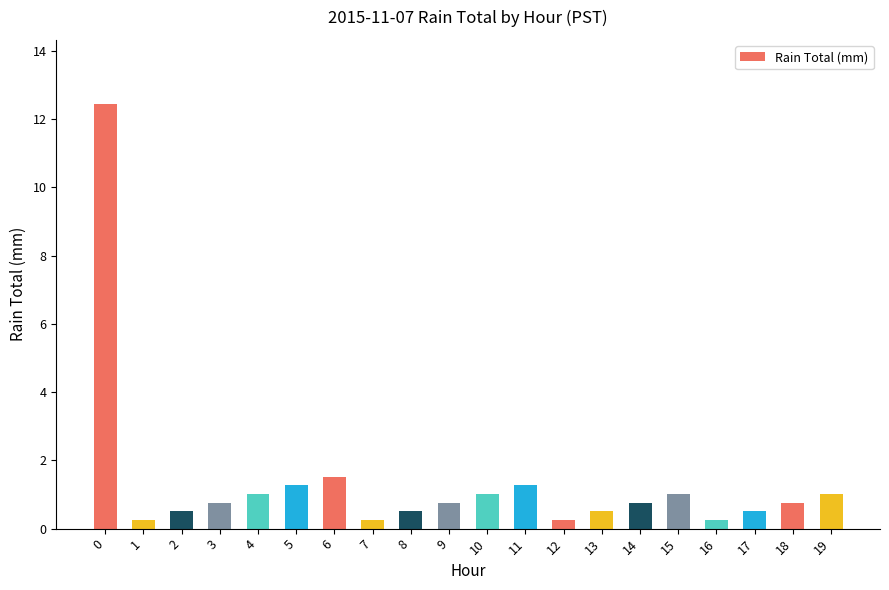

Is it true that the value at 6 is 1.0?

False